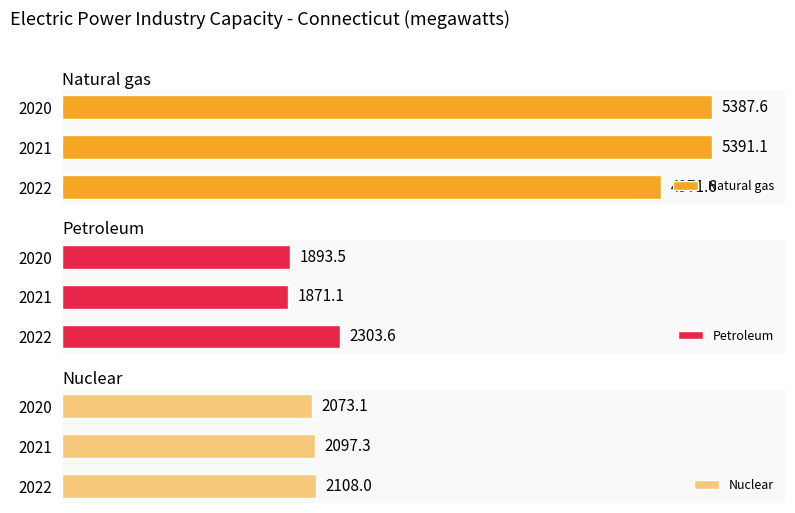

What is the difference between the maximum and second lowest values in the Nuclear series?

10.7